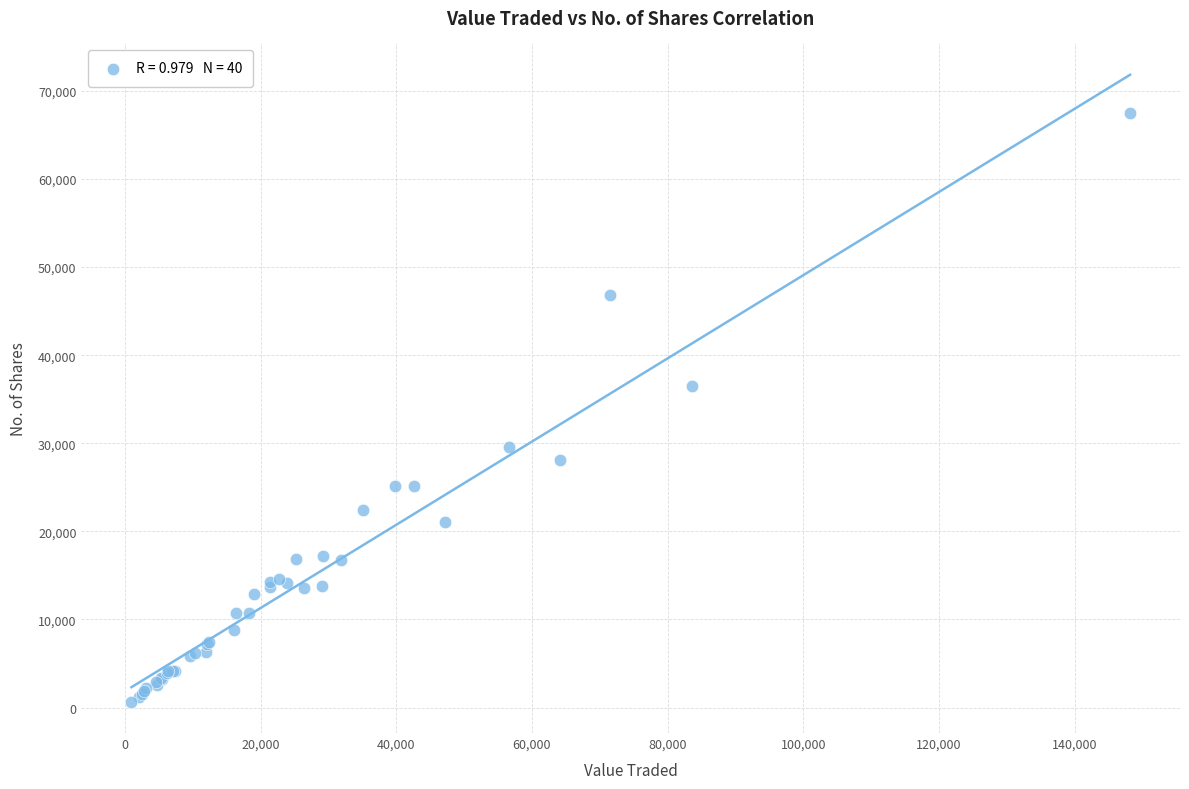

What Y value in the scatter plot is closest to 34076?

36448